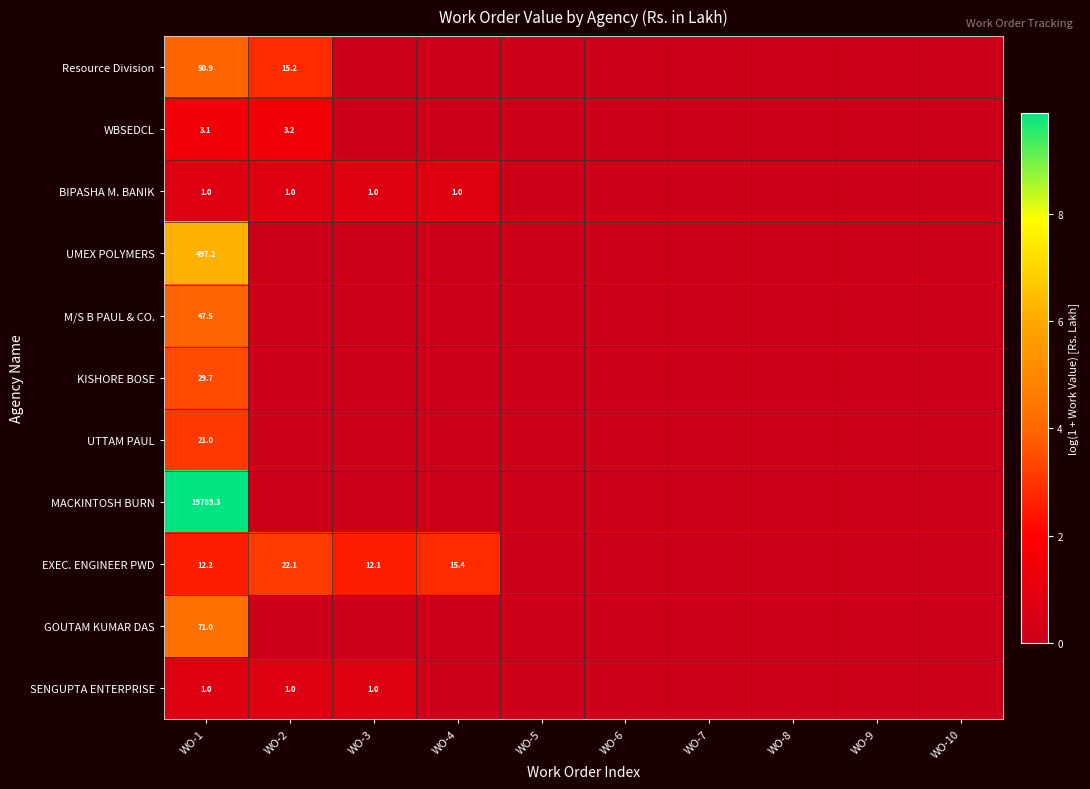

Which series has the largest total across all categories?

EXEC. ENGINEER PWD